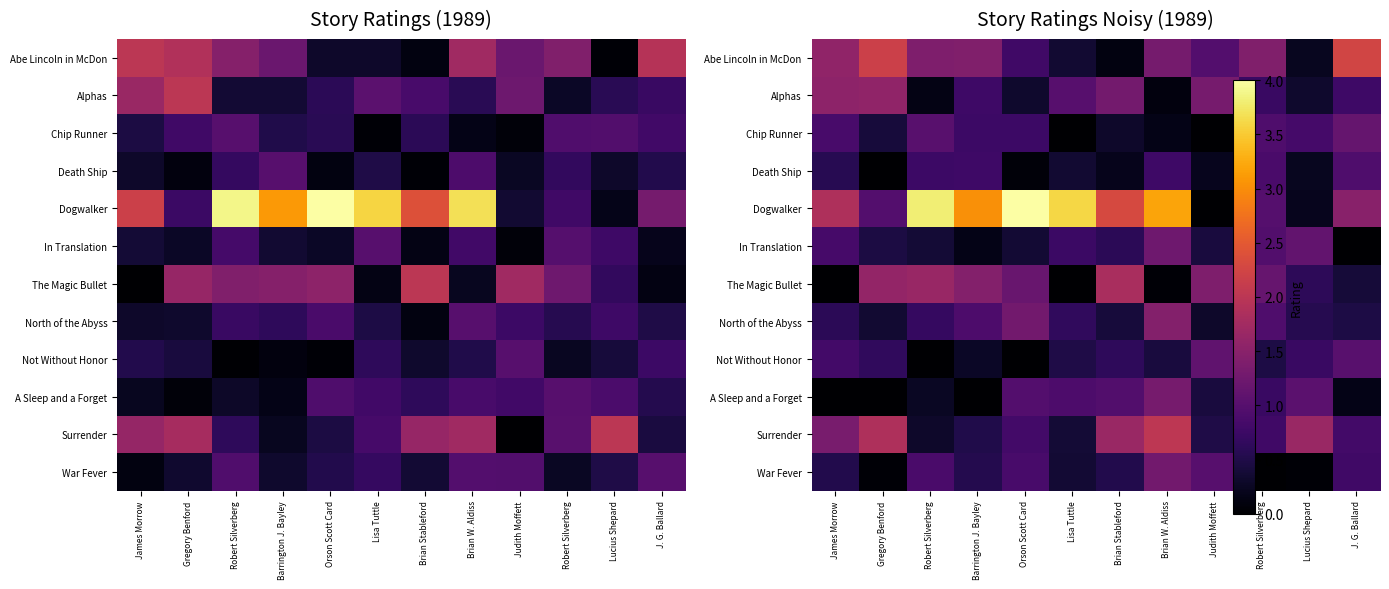

Is the value of In Translation at Barrington J. Bayley greater than the value of Alphas at Brian Stableford?

No